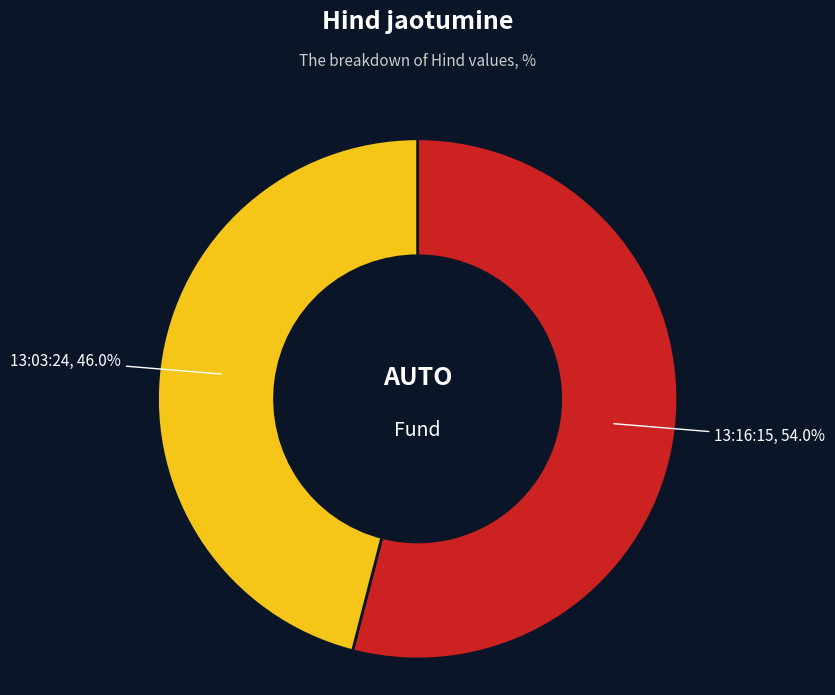

Is it true that 13:16:15 is 63% of the pie?

False